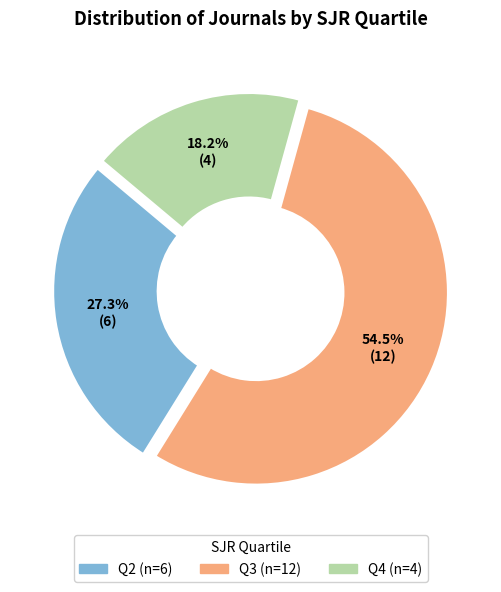

Between Q3 and Q2, which is larger?

Q3